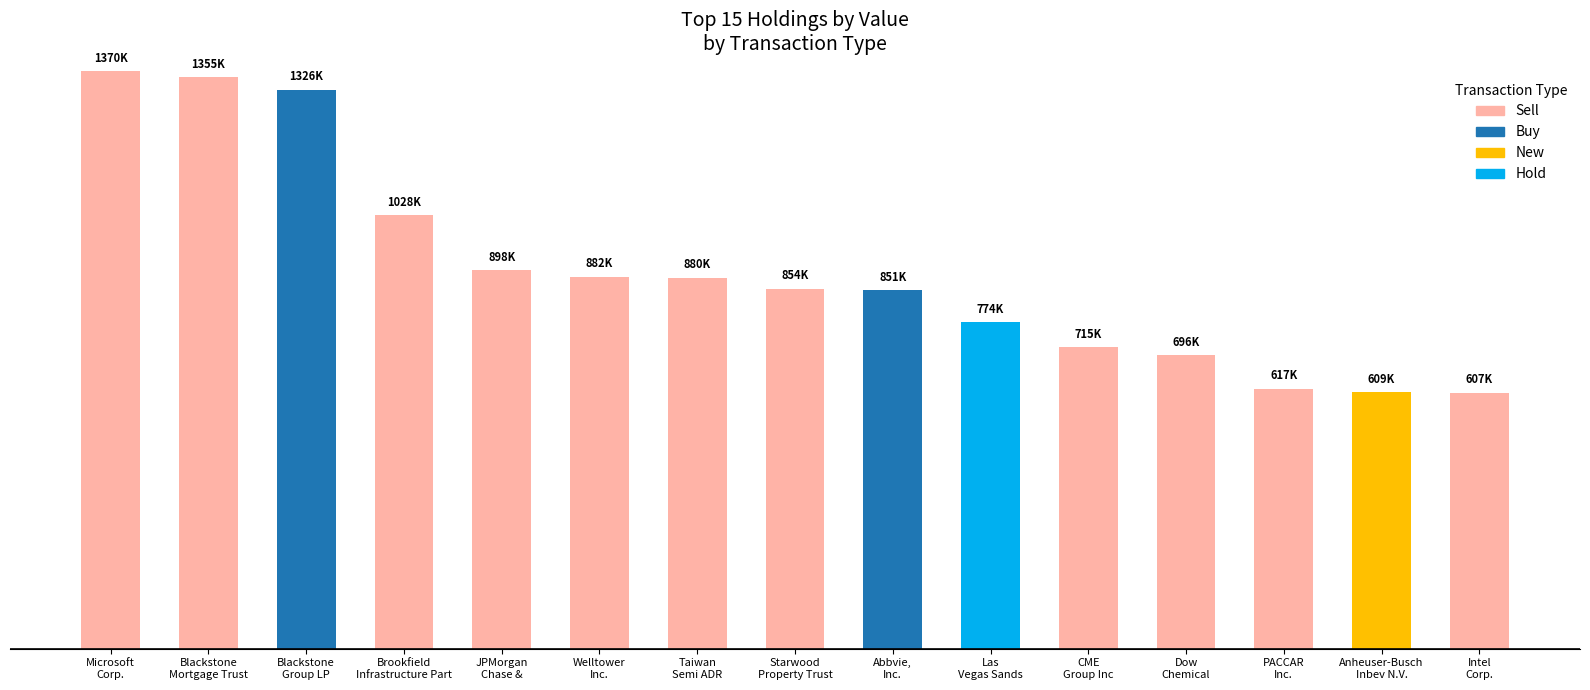

Are the bars horizontal?

No